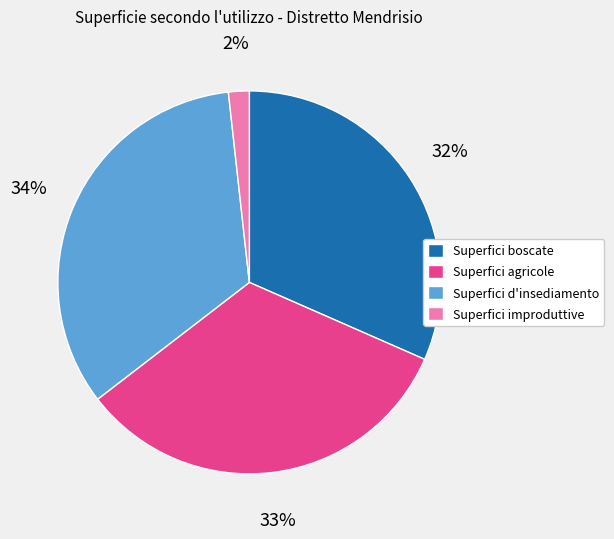

Combined, do Superfici agricole and Superfici d'insediamento account for over 50%?

Yes